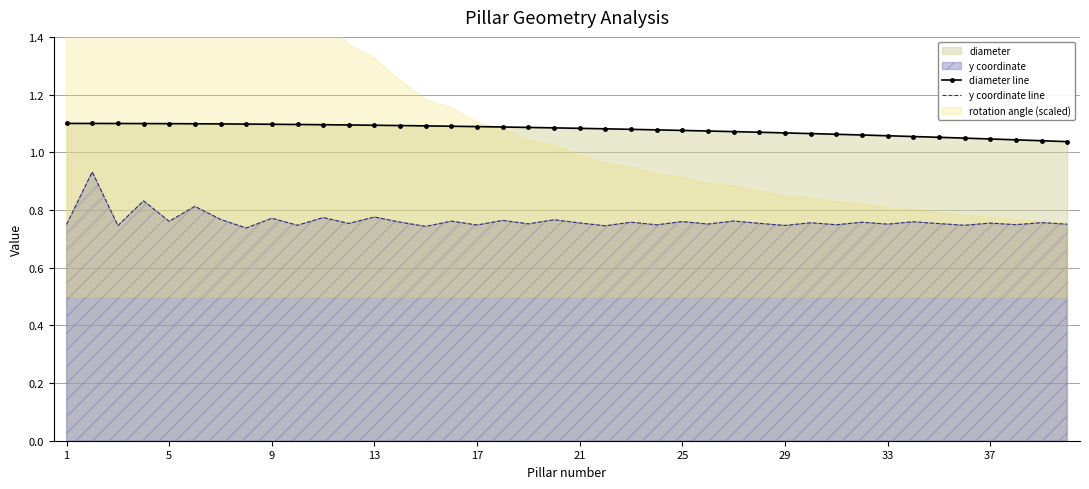

What is the maximum value for y coordinate line?

0.9